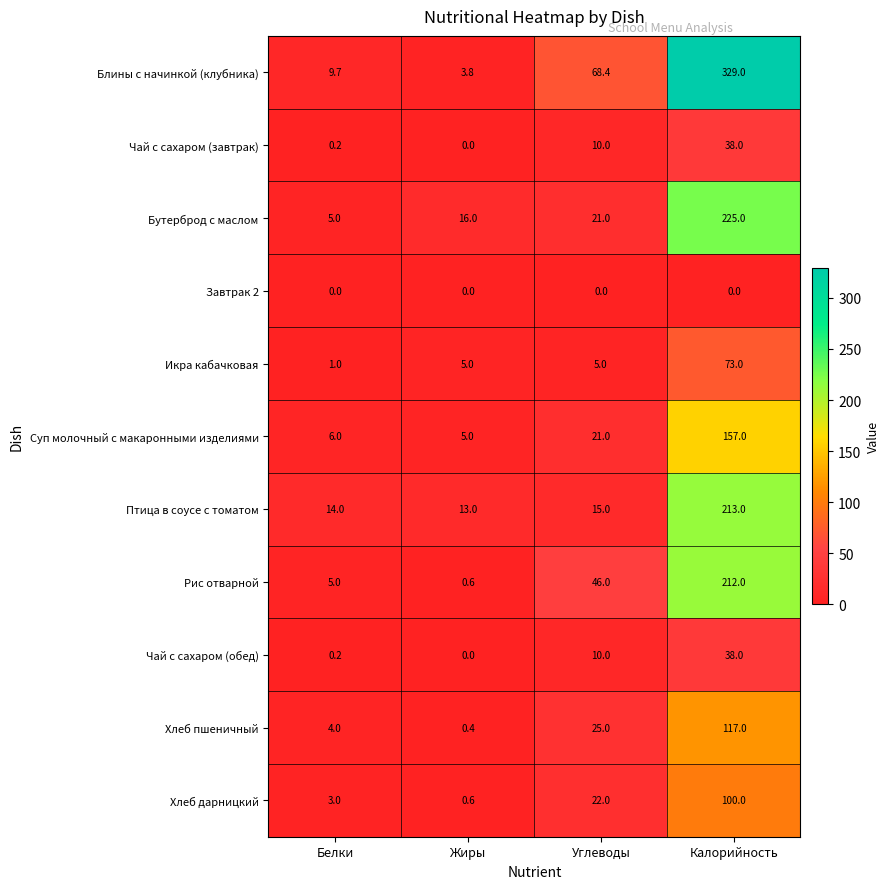

What is the maximum value shown in the chart?

329.0